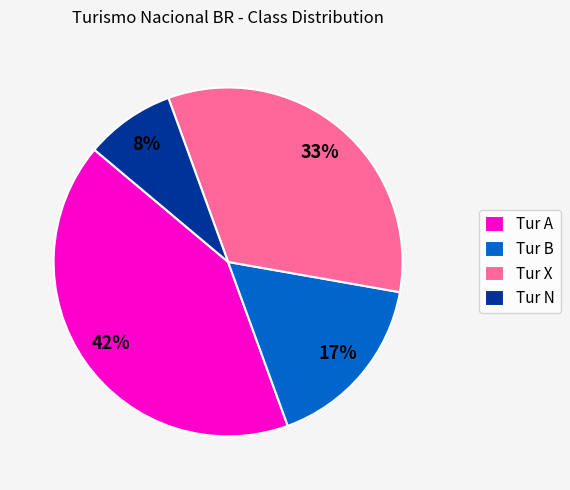

To the nearest percent, what portion does Tur A represent?

42%